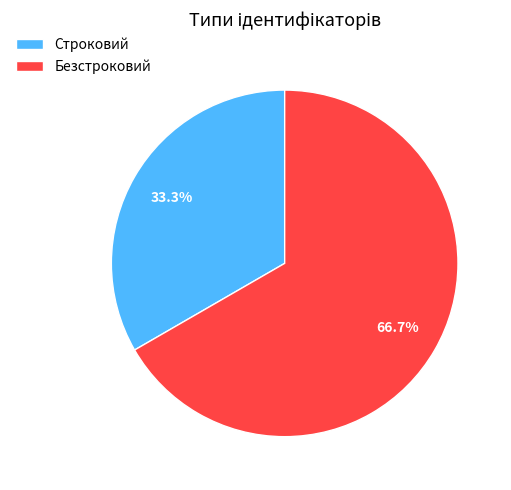

To the nearest percent, what is the difference between the Безстроковий and Строковий slice percentages?

33%